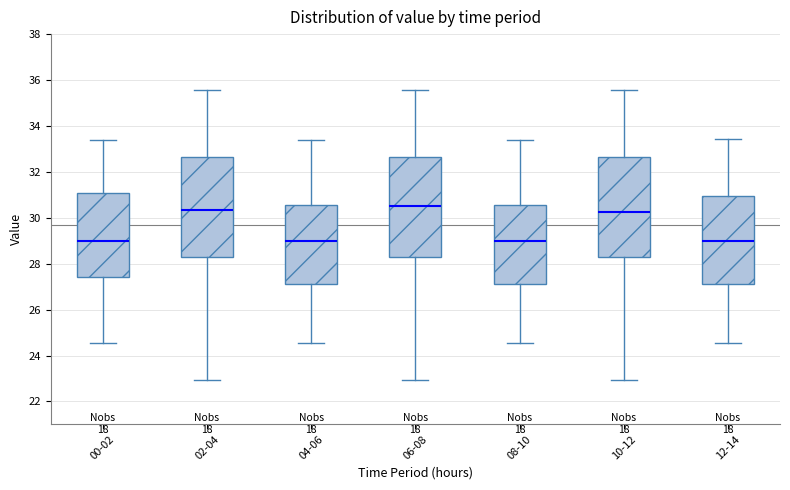

Where is the lower edge of the box for 02-04 on the y-axis? The values are not printed on the chart, so give them approximately, as read against the axis.

28.4